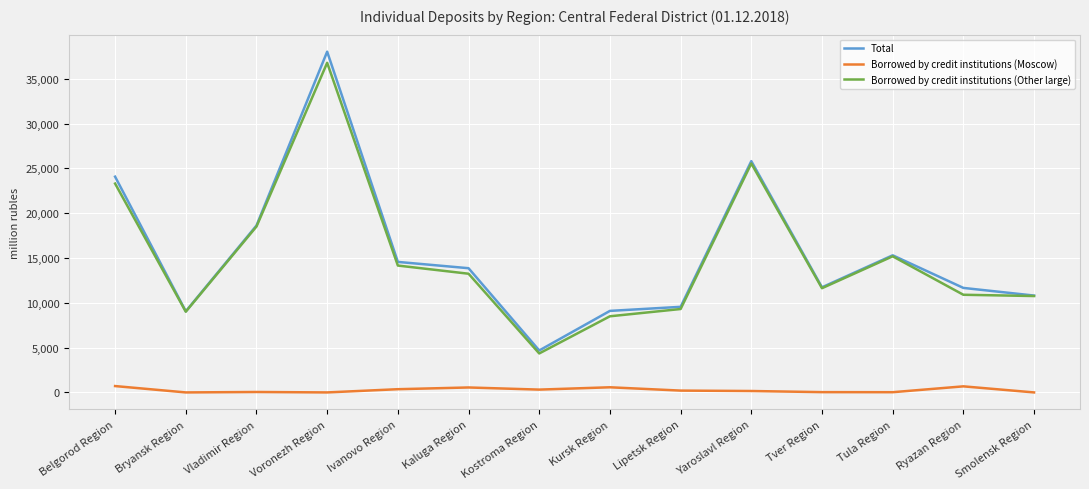

Which series has the largest range (max minus min)?

Total